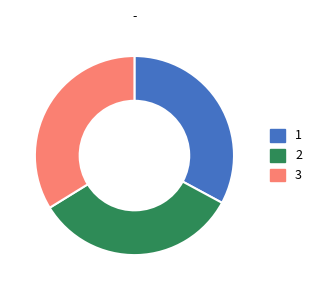

Combined, do 2 and 3 account for over 50%?

Yes